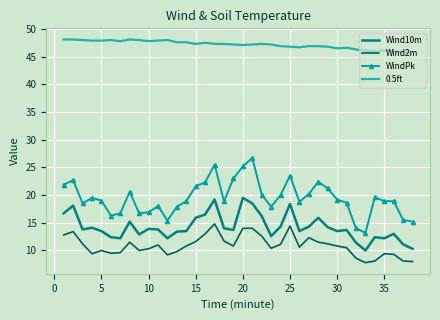

True or false: WindPk and Wind10m intersect in this chart.

False